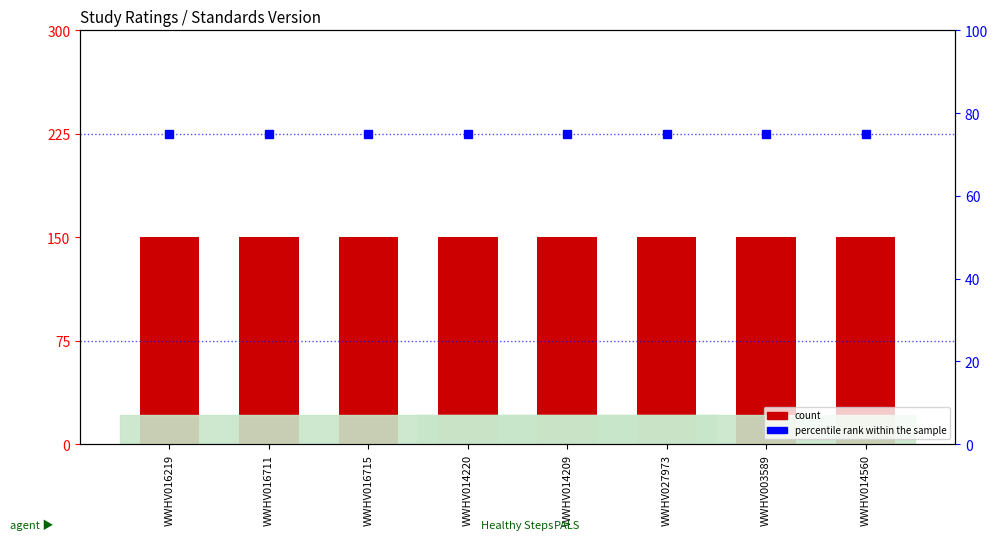

What is the average value of the count series?

150